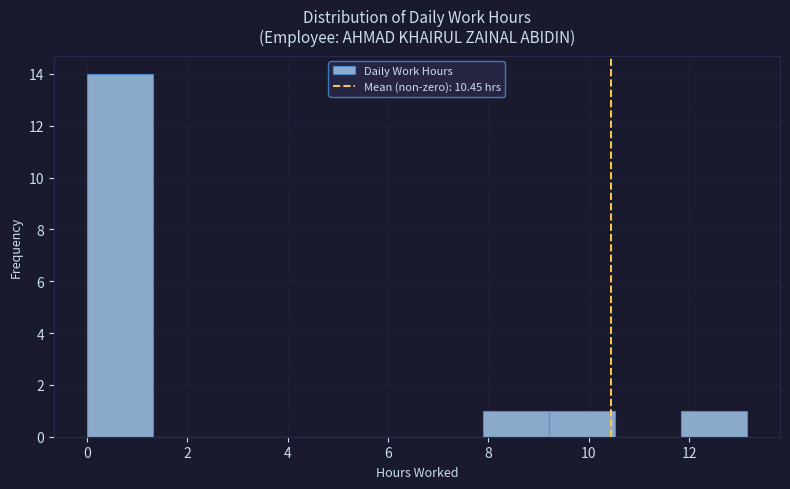

Reading left to right, transcribe this chart: for each bar, give the range it covers on the x-axis and its height. Neither the bar edges nor the heights are printed on the chart, so give them approximately, as read against the axes.

0.0 to 1.4: 14
1.4 to 2.6: 0
2.6 to 4.0: 0
4.0 to 5.2: 0
5.2 to 6.6: 0
6.6 to 7.8: 0
7.8 to 9.2: 1
9.2 to 10.6: 1
10.6 to 11.8: 0
11.8 to 13.2: 1